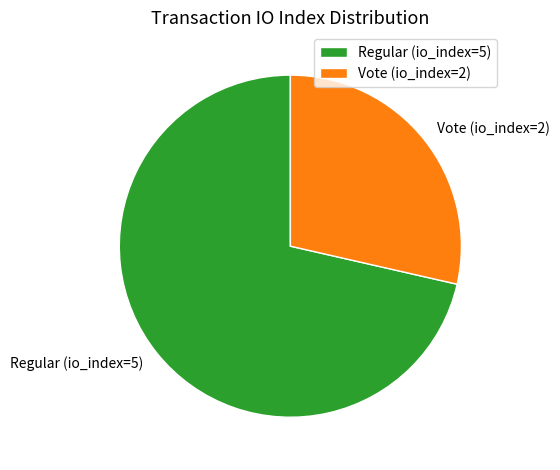

Between Regular (io_index=5) and Vote (io_index=2), which is larger?

Regular (io_index=5)